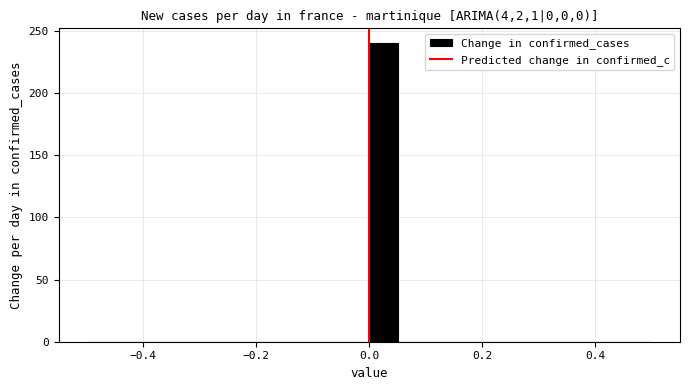

Around what value on the x-axis is the tallest bar? Give the approximate position of its centre, as read against the axis.

0.02